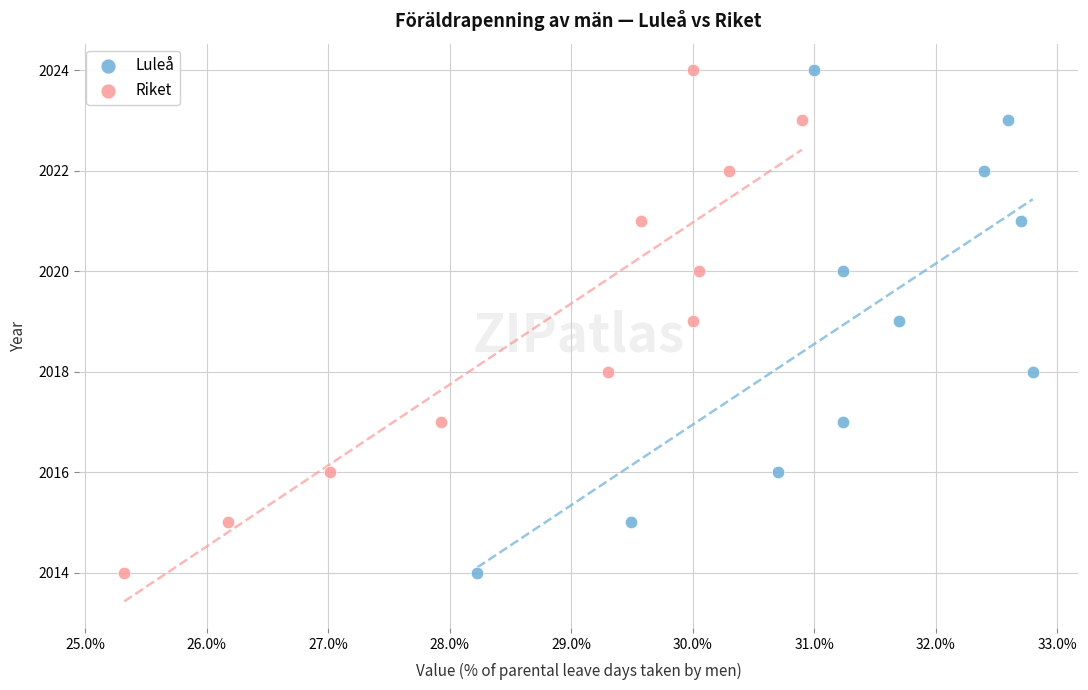

What are all the series names shown in the legend?

Luleå, Riket